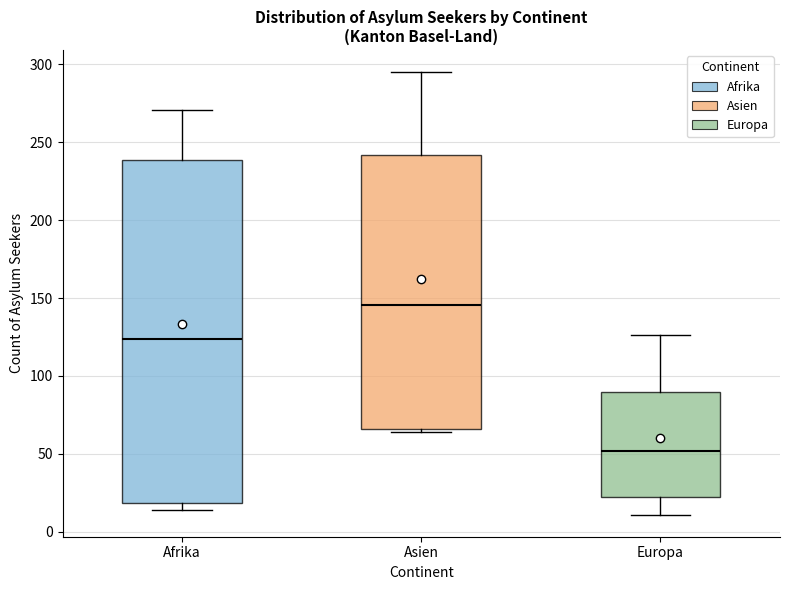

Reading left to right, transcribe this box plot: for each box, give where its median line is, the range the box spans, and where its two whiskers end, as read against the y-axis. The values are not printed on the chart, so give them approximately, as read against the axis.

Afrika: median 125, box 20 to 240, whiskers 15 to 270
Asien: median 145, box 65 to 240, whiskers 65 (just below the box's lower edge) to 295
Europa: median 50, box 20 to 90, whiskers 10 to 125